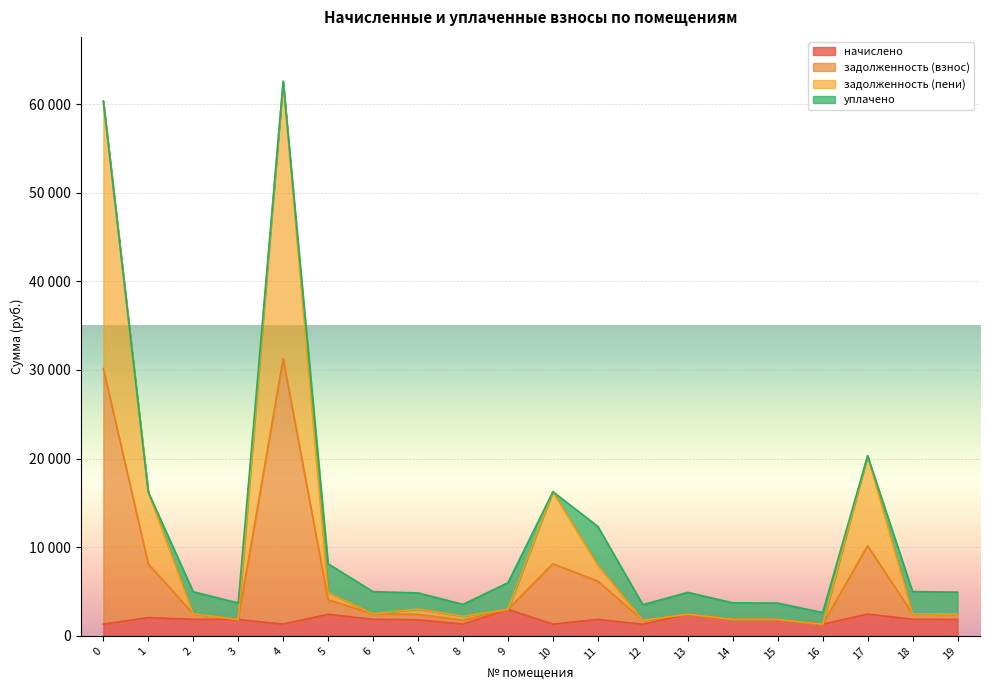

What is the approximate value of задолженность (взнос) at 12?

1758.7